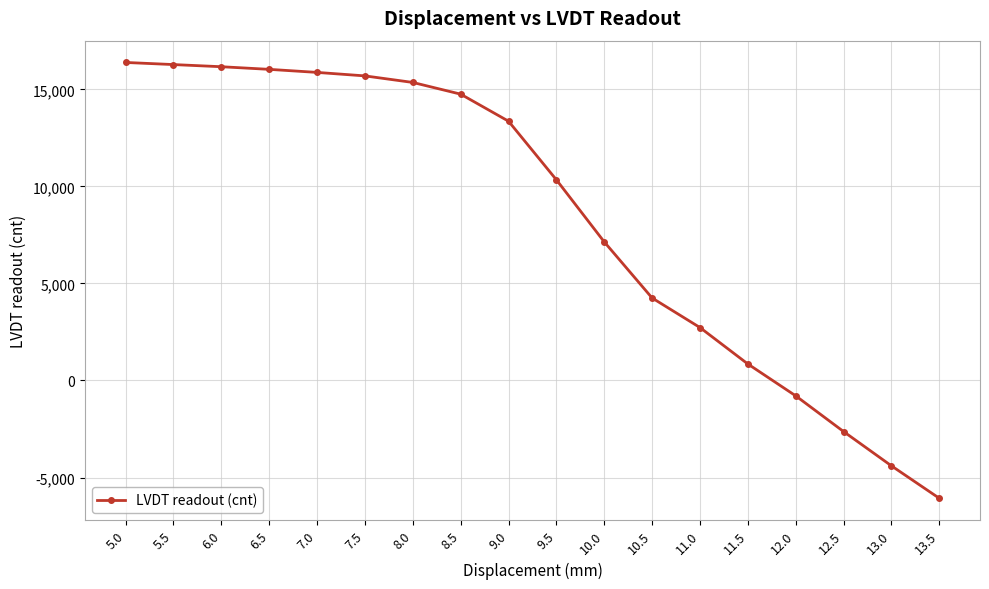

Reading right to left, transcribe all the data shown in this chart.

13.5=-6070.4	13.0=-4399.3	12.5=-2632.8	12.0=-792.4	11.5=849.3	11.0=2725.7	10.5=4248.8	10.0=7138.8	9.5=10338.5	9.0=13356.8	8.5=14750.3	8.0=15353.7	7.5=15690.8	7.0=15870.6	6.5=16027.9	6.0=16163.3	5.5=16274.2	5.0=16383.1